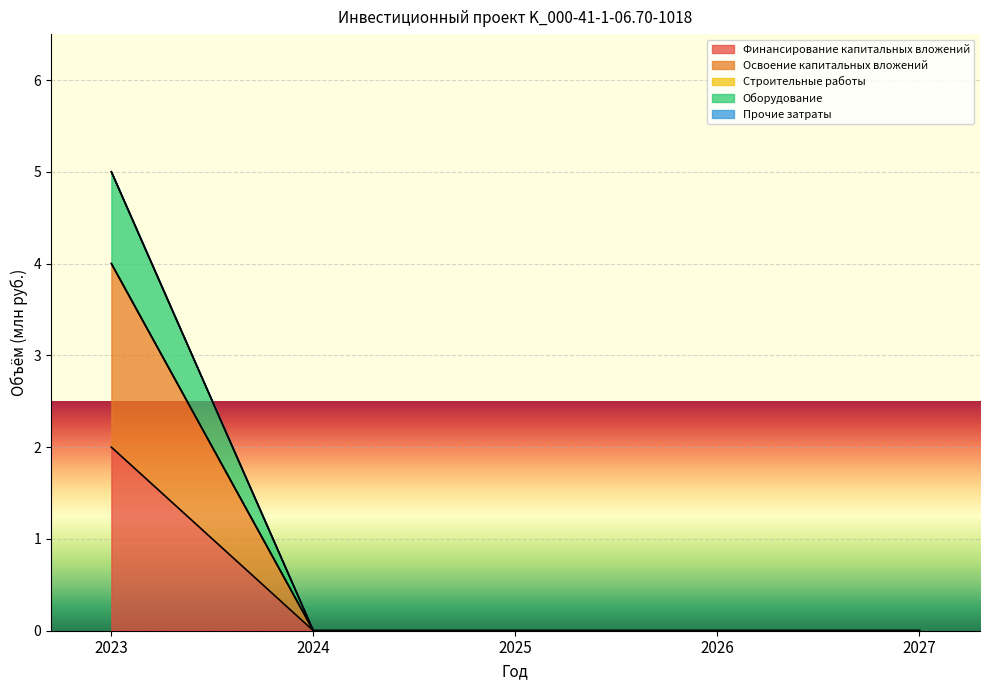

What is the difference between the maximum and second lowest values in the Финансирование капитальных вложений series?

2